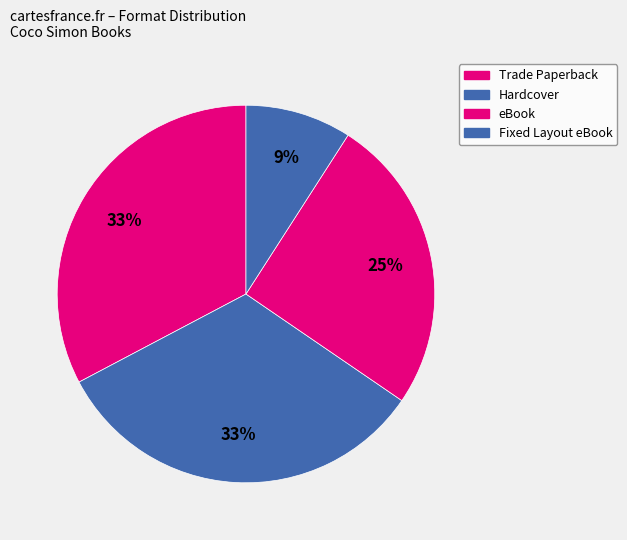

To the nearest percent, what is the average slice percentage?

25%